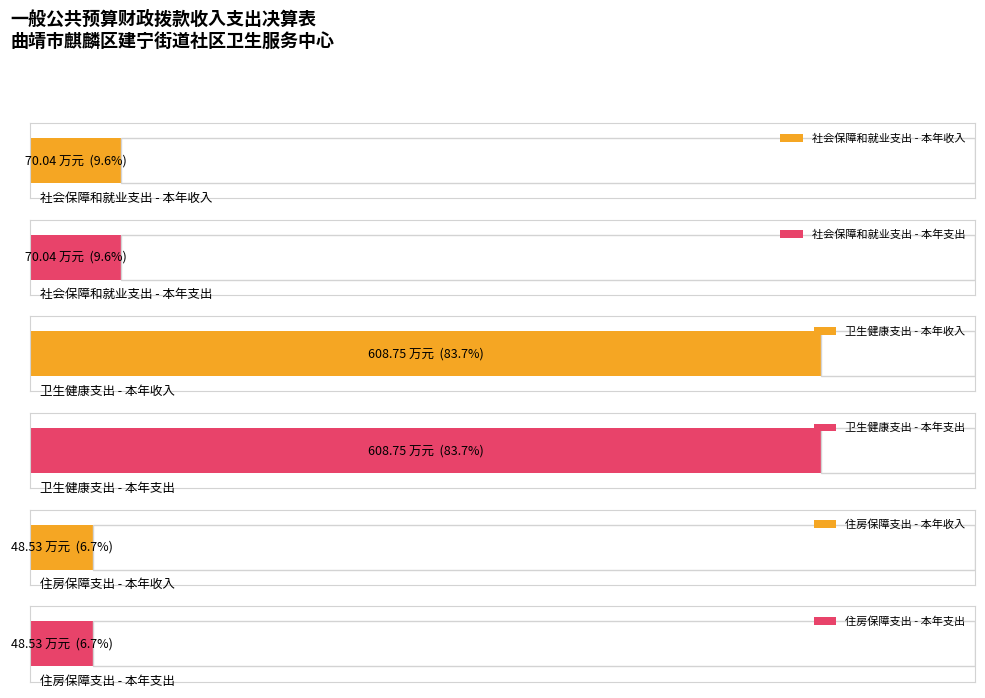

The value of 本年支出 at 社会保障和就业支出 is 70.0. True or false?

True